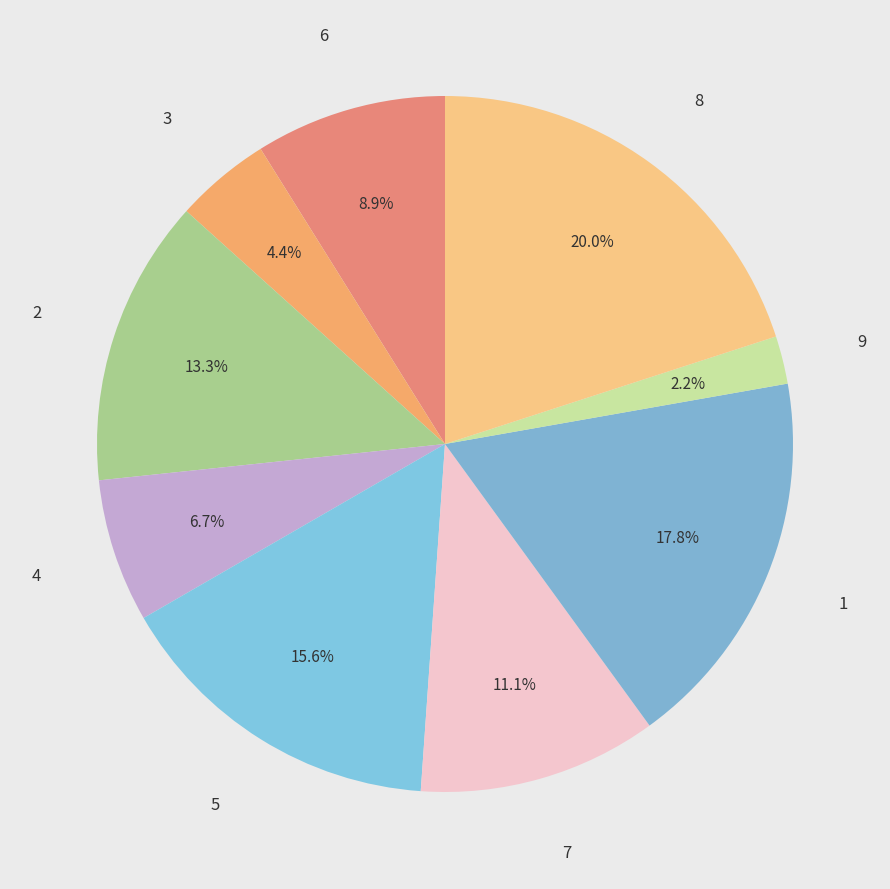

How many slices are in this pie chart?

9